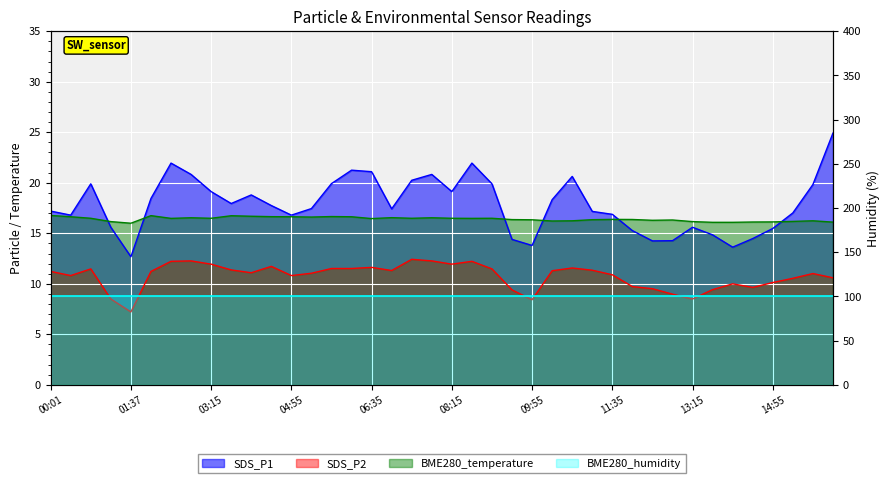

Which series has the largest total across all categories?

SDS_P1